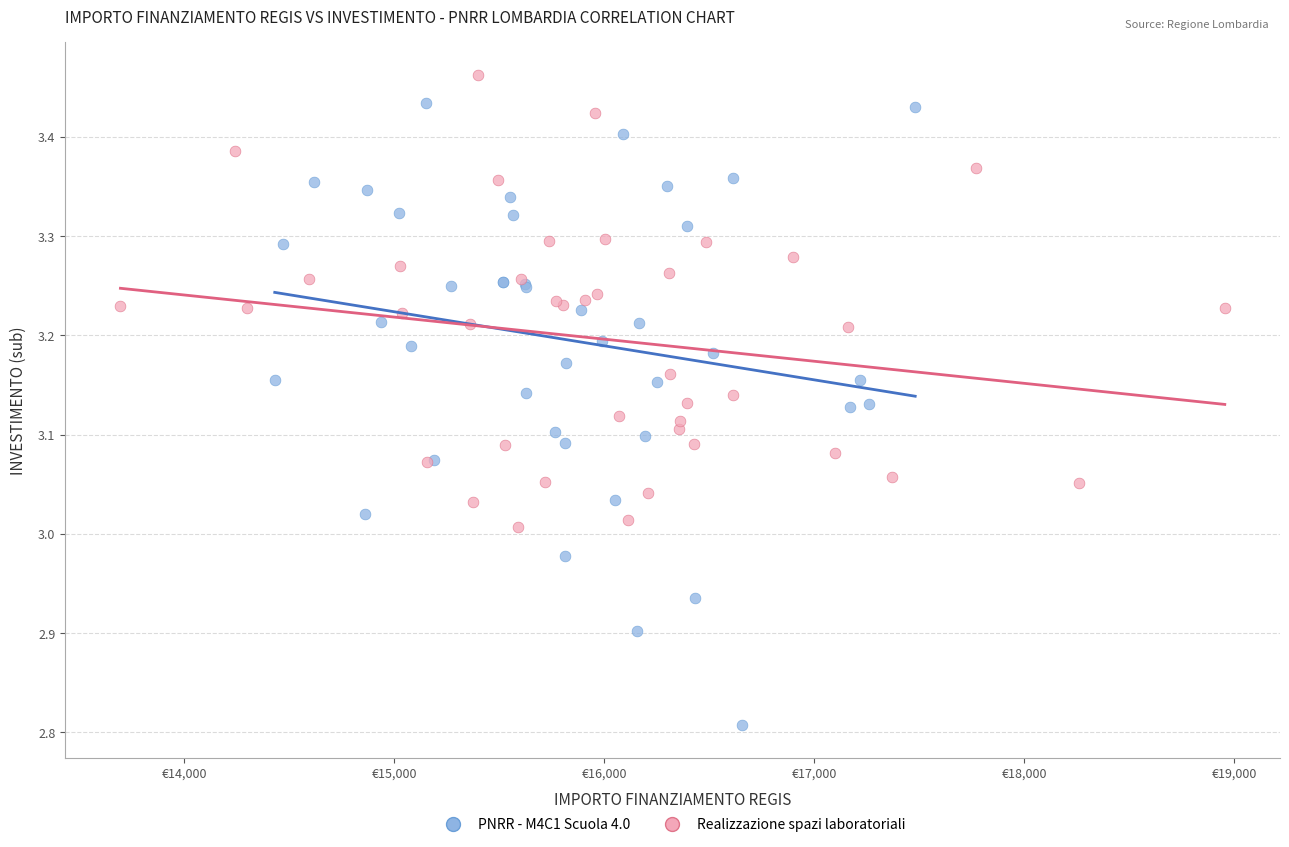

Which series contains the lowest Y value?

PNRR - M4C1 Scuola 4.0